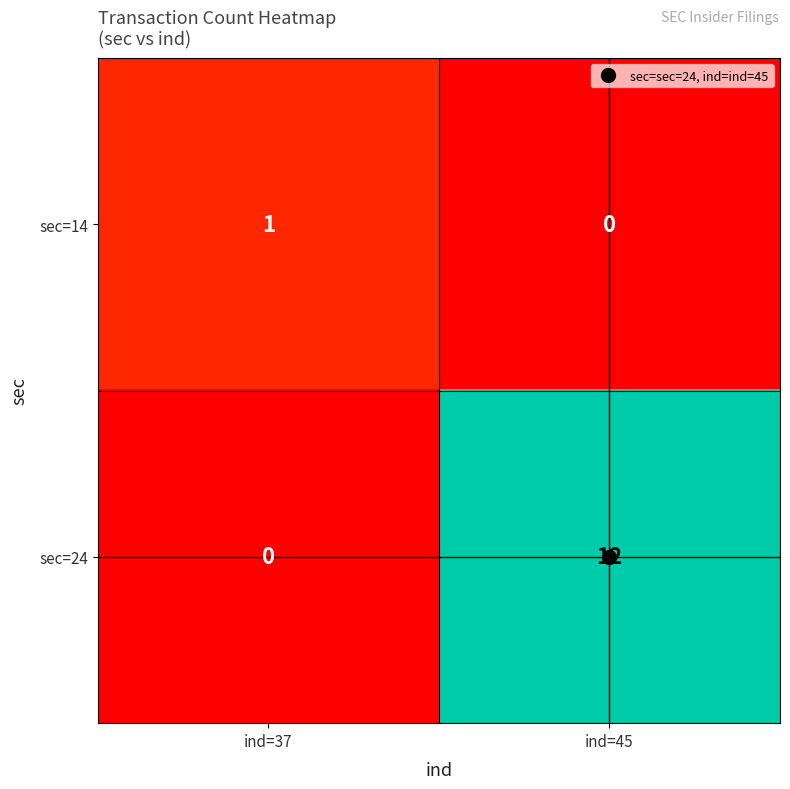

Rank the series by their average value, from highest to lowest.

sec=24, sec=14